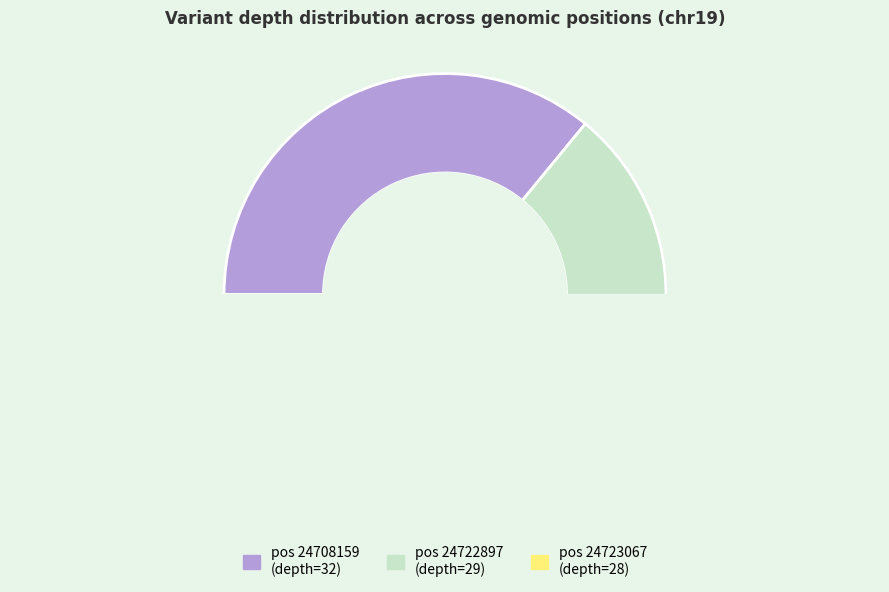

What is the change in value from 24708159 to 24723067?

-4